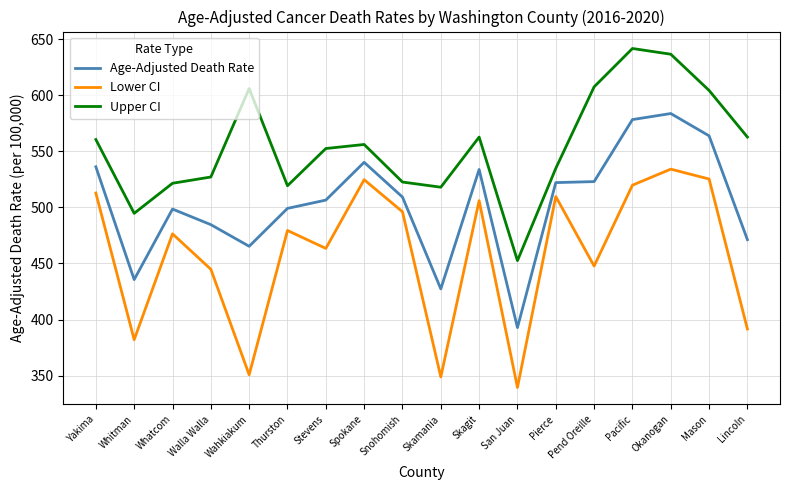

At which category is the sum across all series the highest?

Okanogan